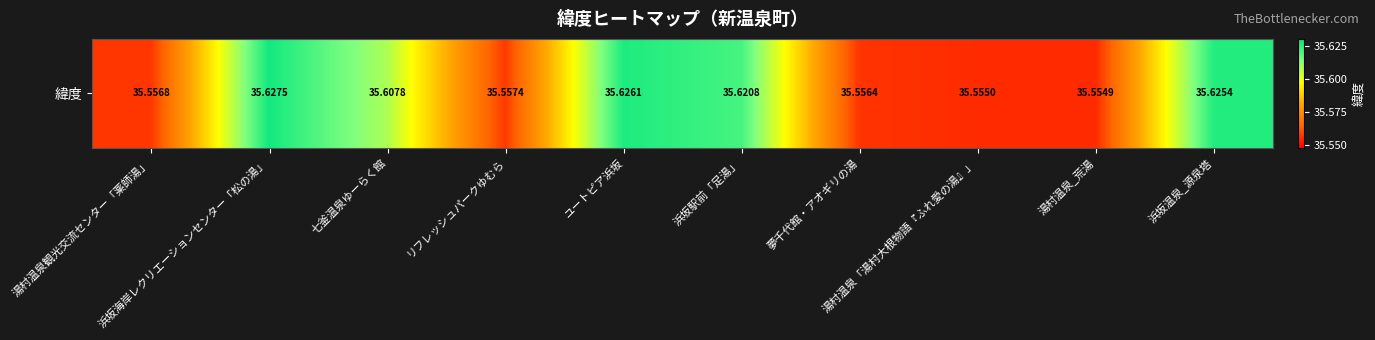

Reading left to right, what are all the values shown in this chart?

35.6	35.6	35.6	35.6	35.6	35.6	35.6	35.6	35.6	35.6